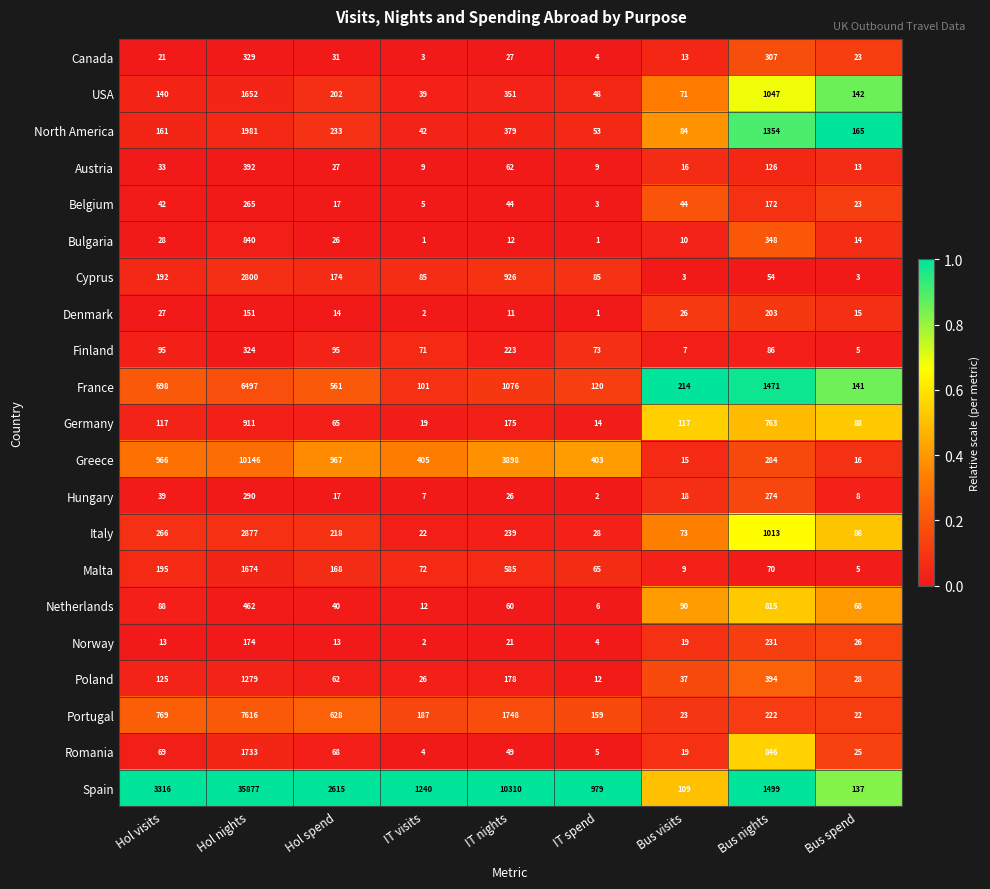

True or false: France has a value of 561 at Hol spend.

True